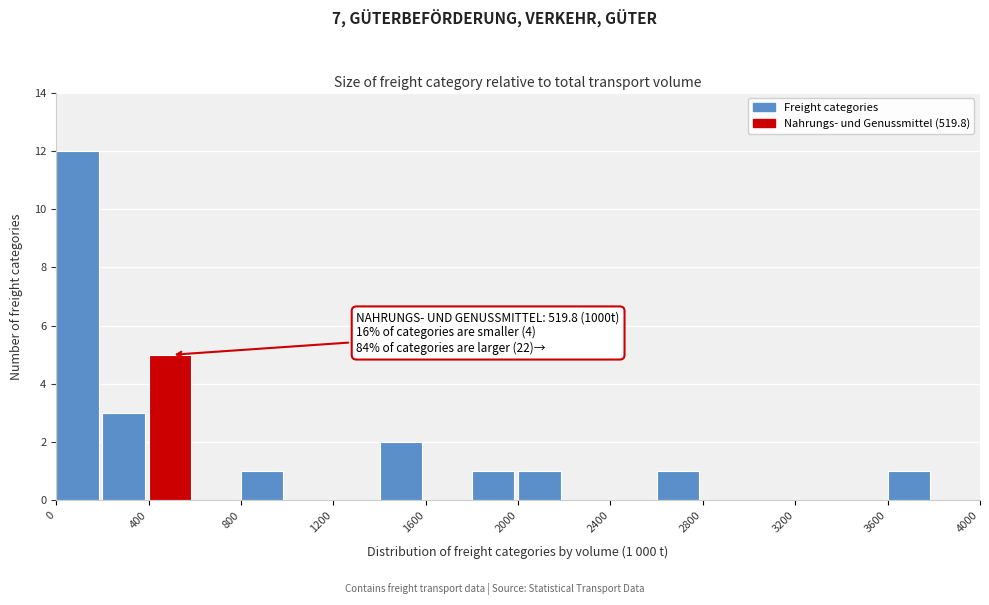

Which range on the x-axis has the tallest bar?

0 to 200